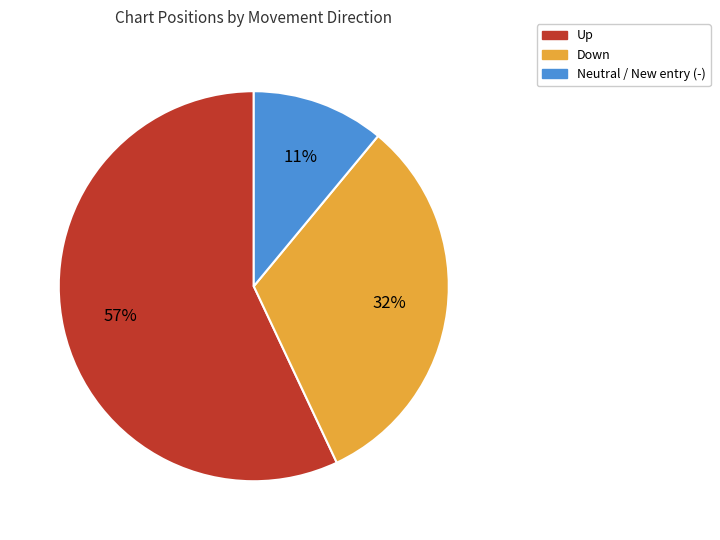

To the nearest percent, what is the difference between the largest and smallest slice percentages?

46%